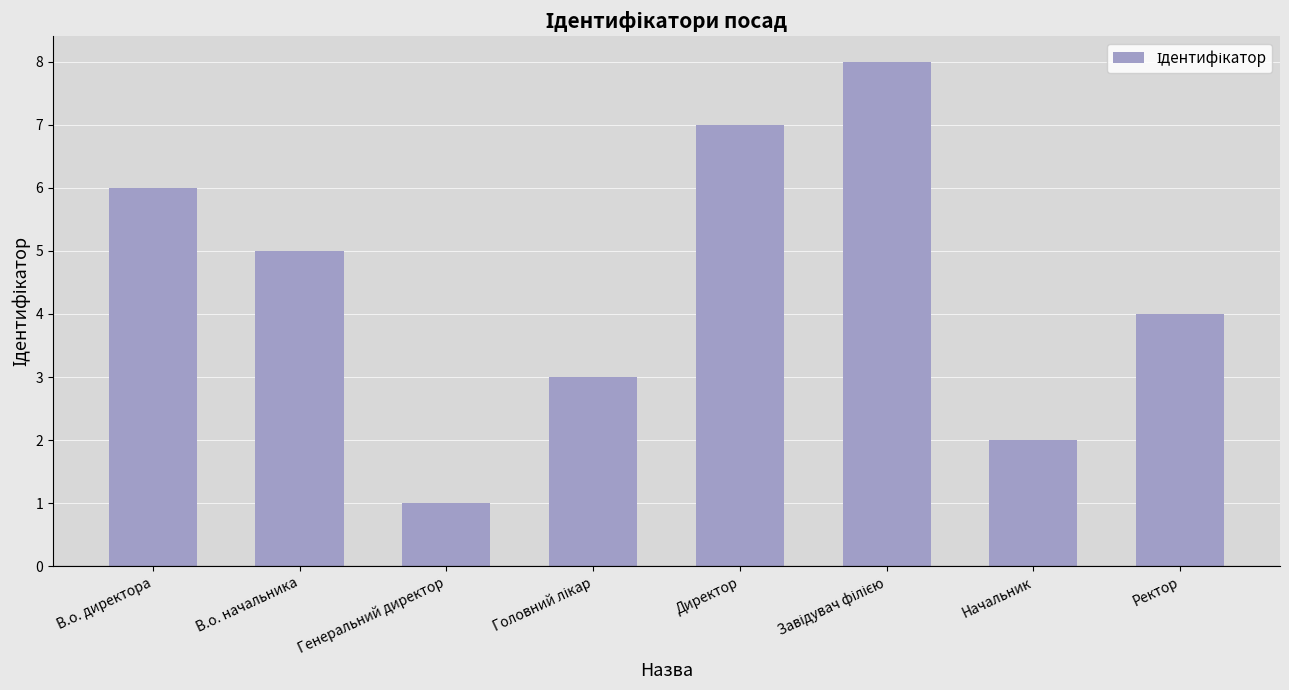

Reading left to right, extract all data points from this chart.

6	5	1	3	7	8	2	4